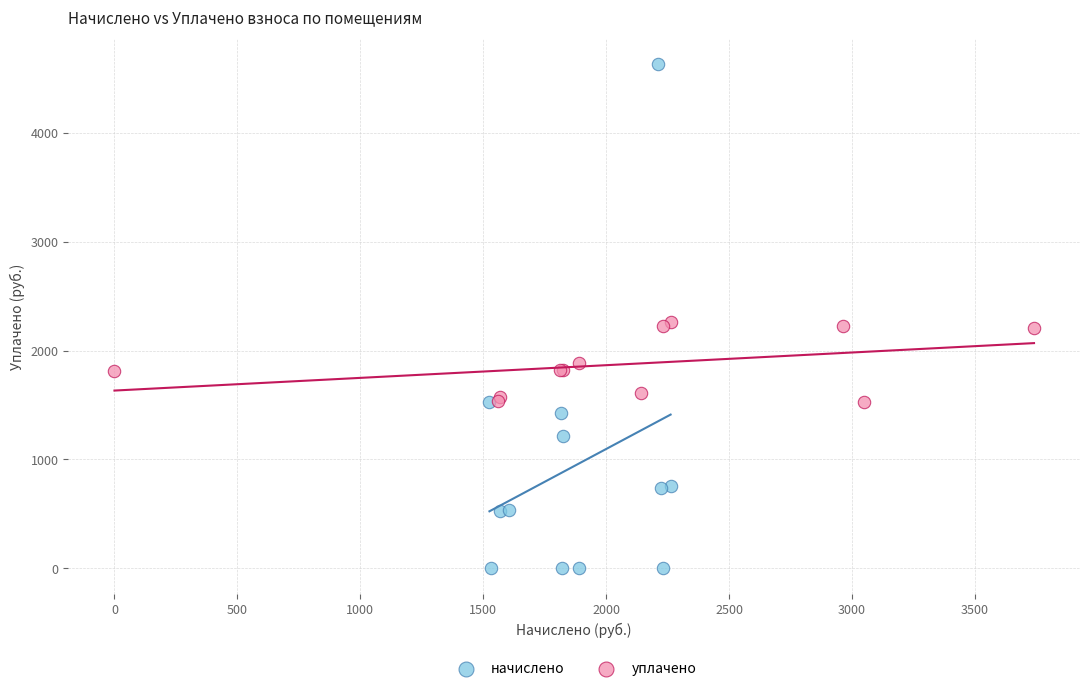

What are all the series names shown in the legend?

начислено, уплачено